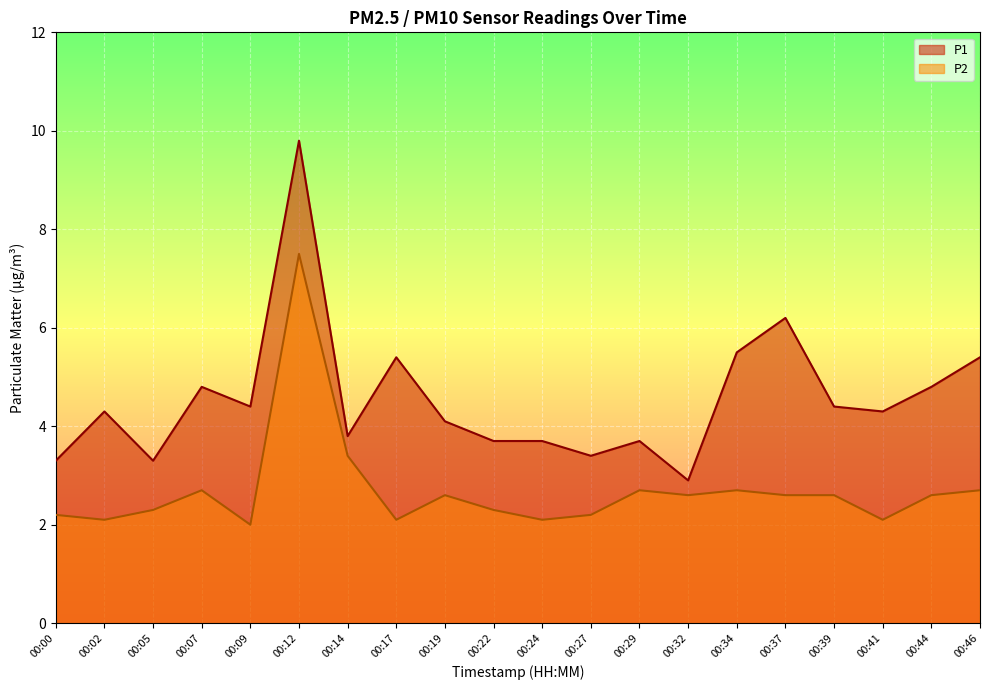

True or false: P1 and P2 cross at least once.

False